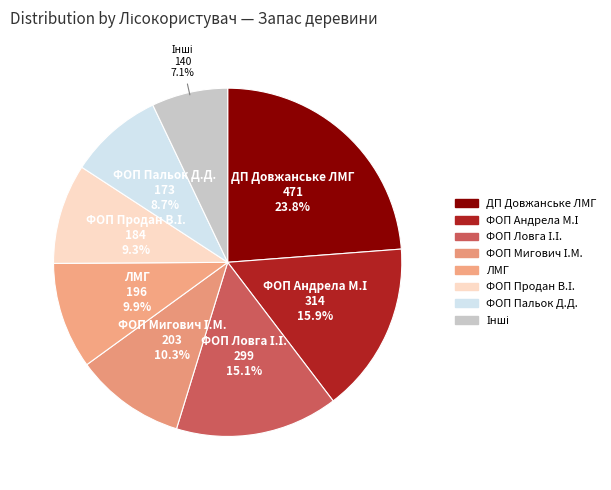

Is there any slice that represents more than half of the pie?

No